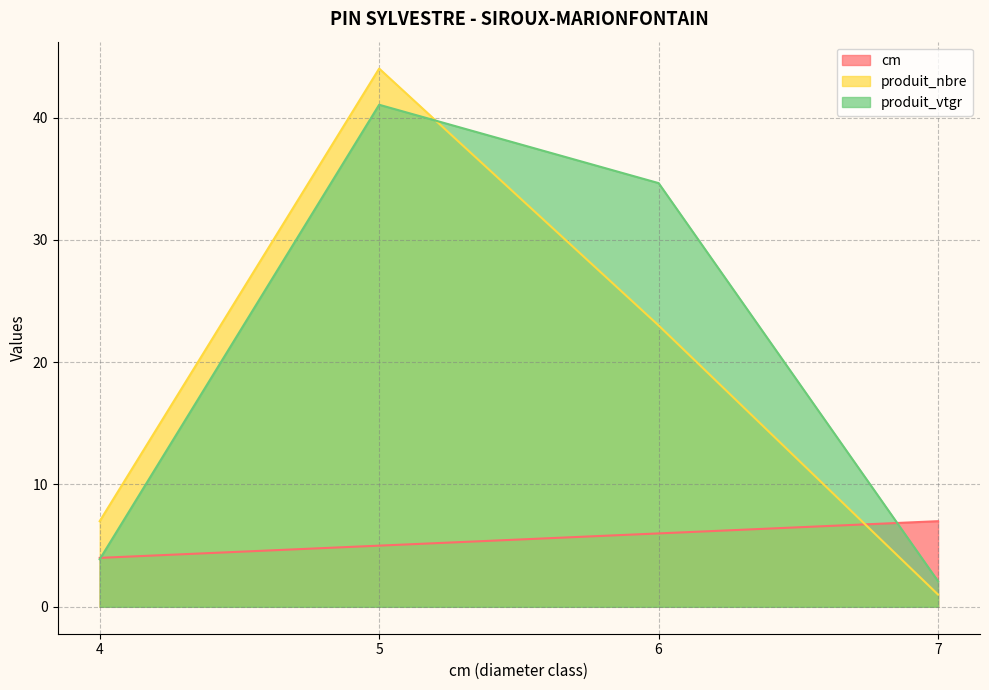

Where do produit_nbre and cm first cross each other?

6 and 7